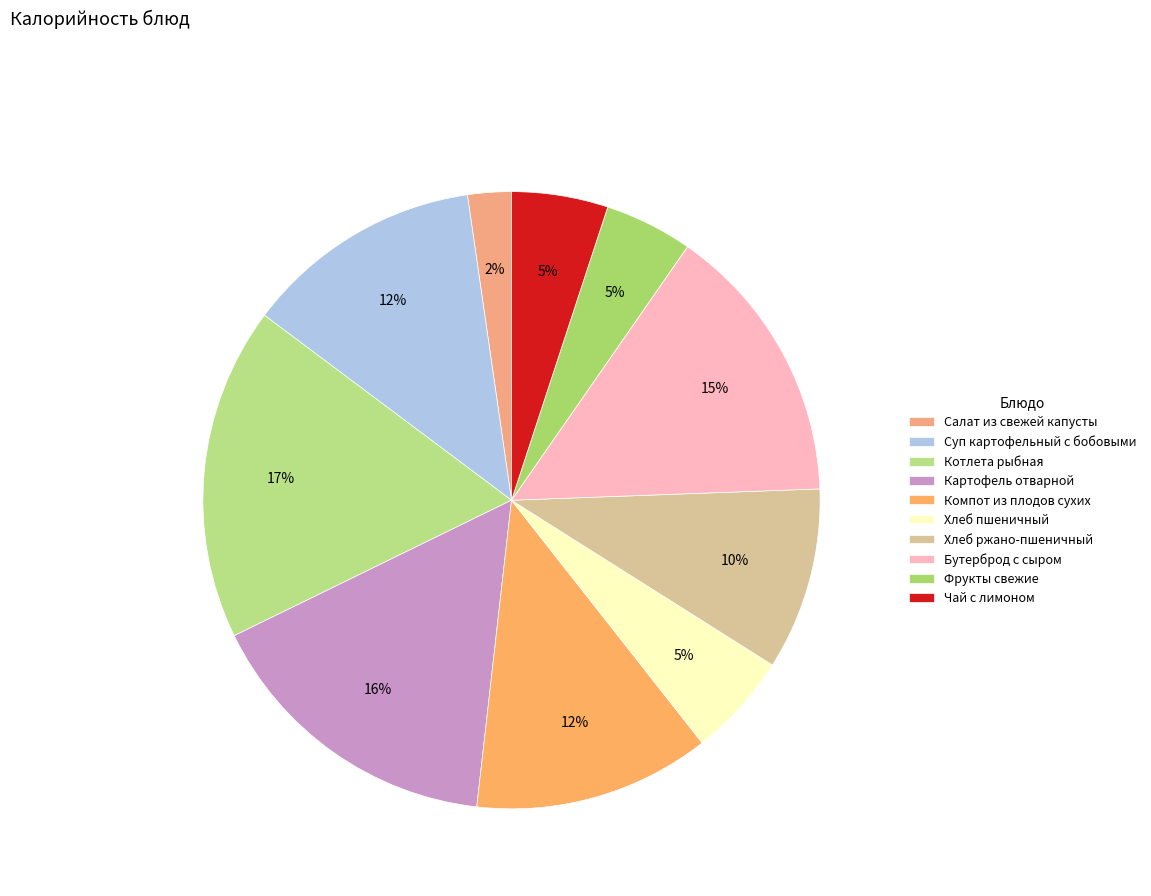

What is the smallest slice in the pie chart?

Салат из свежей капусты